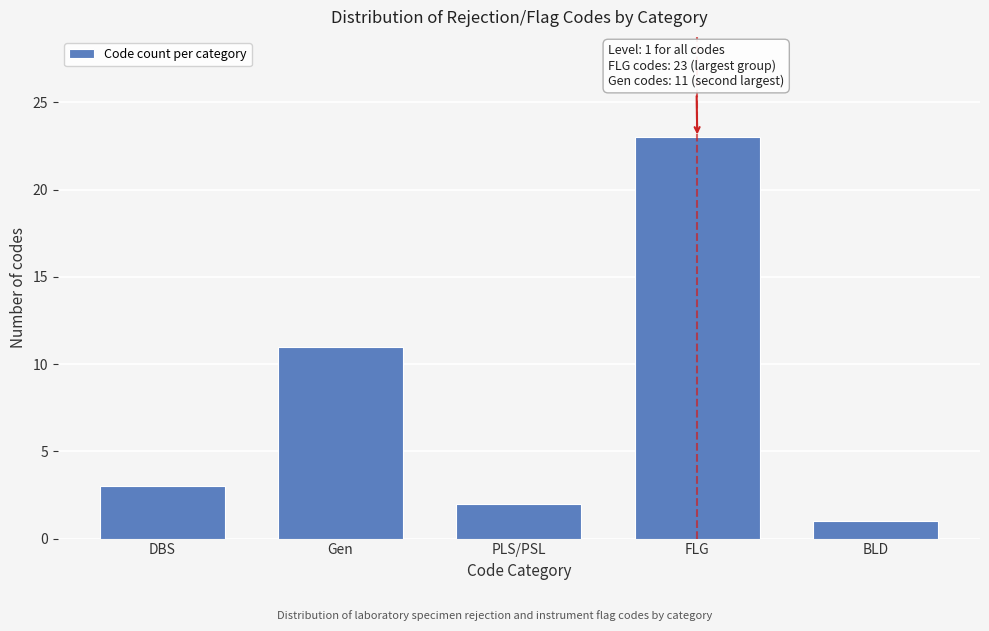

Reading right to left, extract all data points from this chart.

BLD=1	FLG=23	PLS/PSL=2	Gen=11	DBS=3